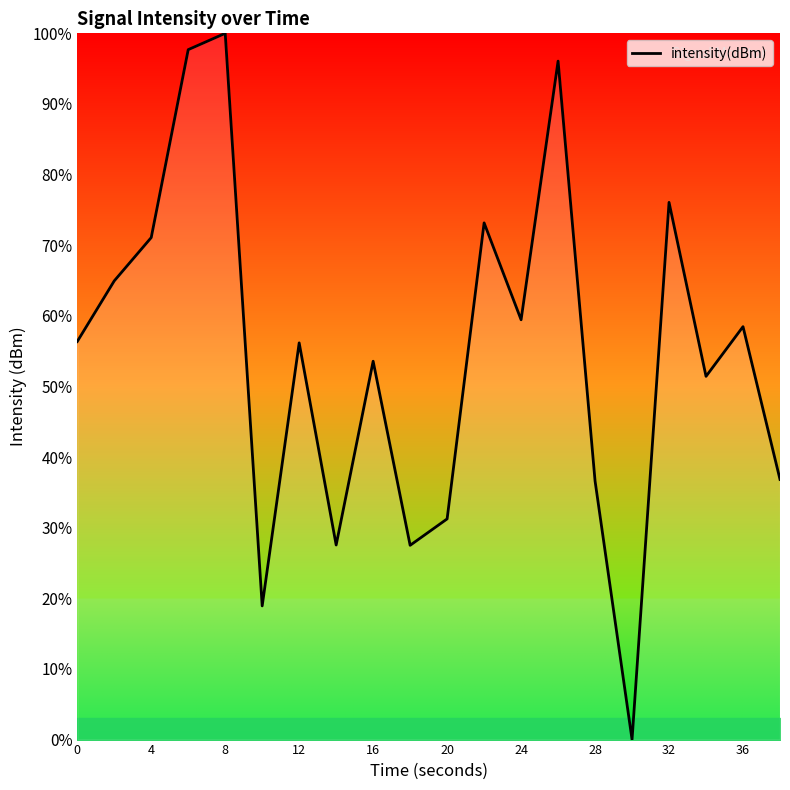

What is the difference between the maximum and minimum values?

100.0